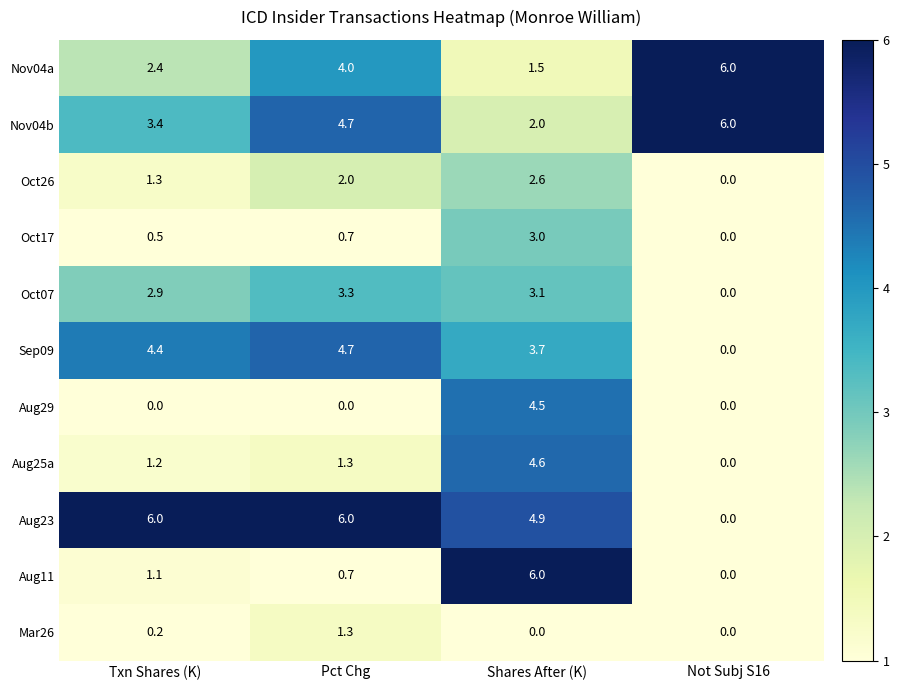

Is it true that Mar26 equals -0.7 at Not Subj S16?

False